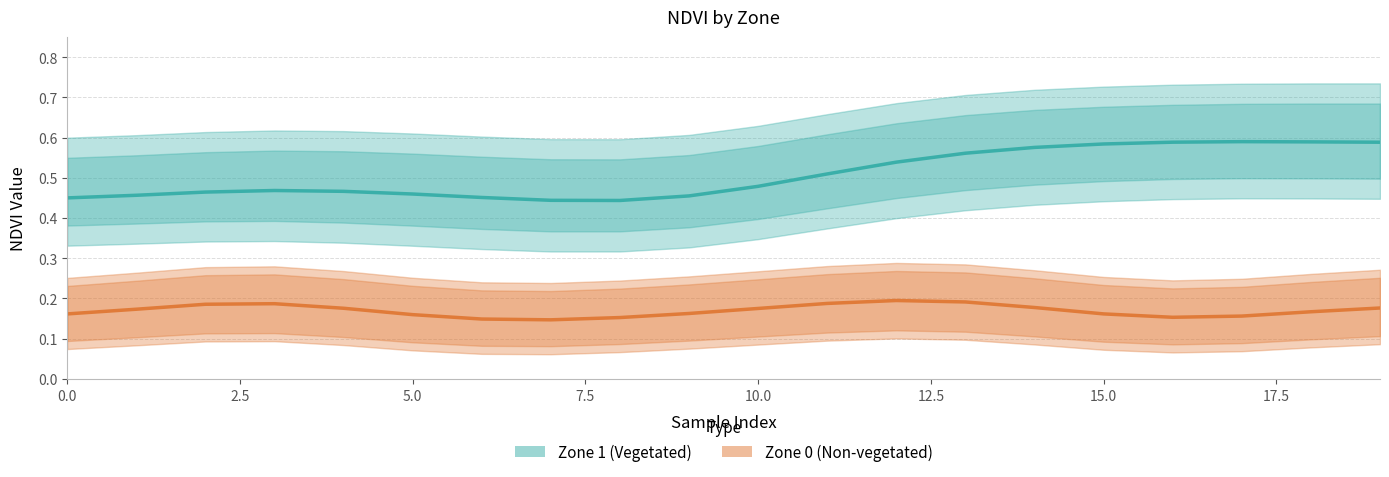

Does the chart display data point markers on the line(s)?

No